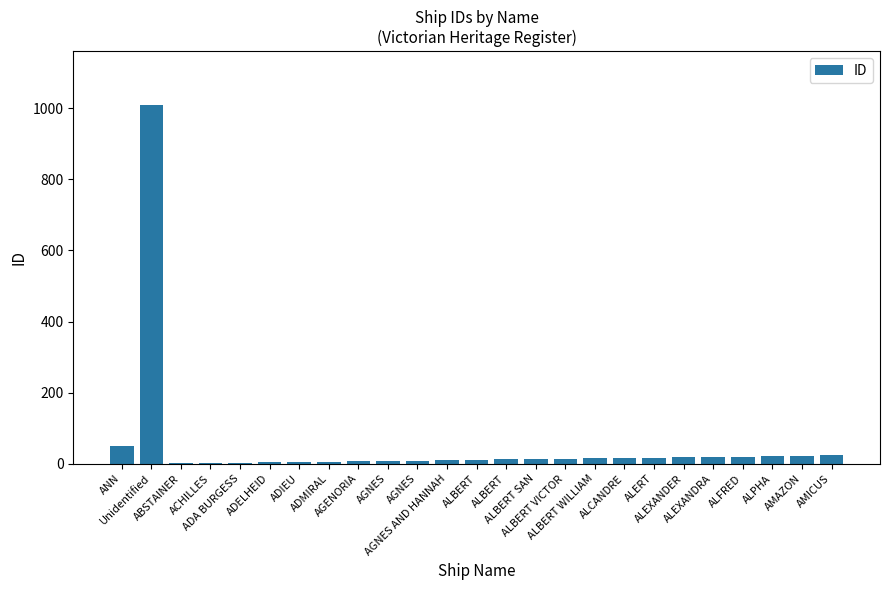

What is the minimum value shown in the chart?

1